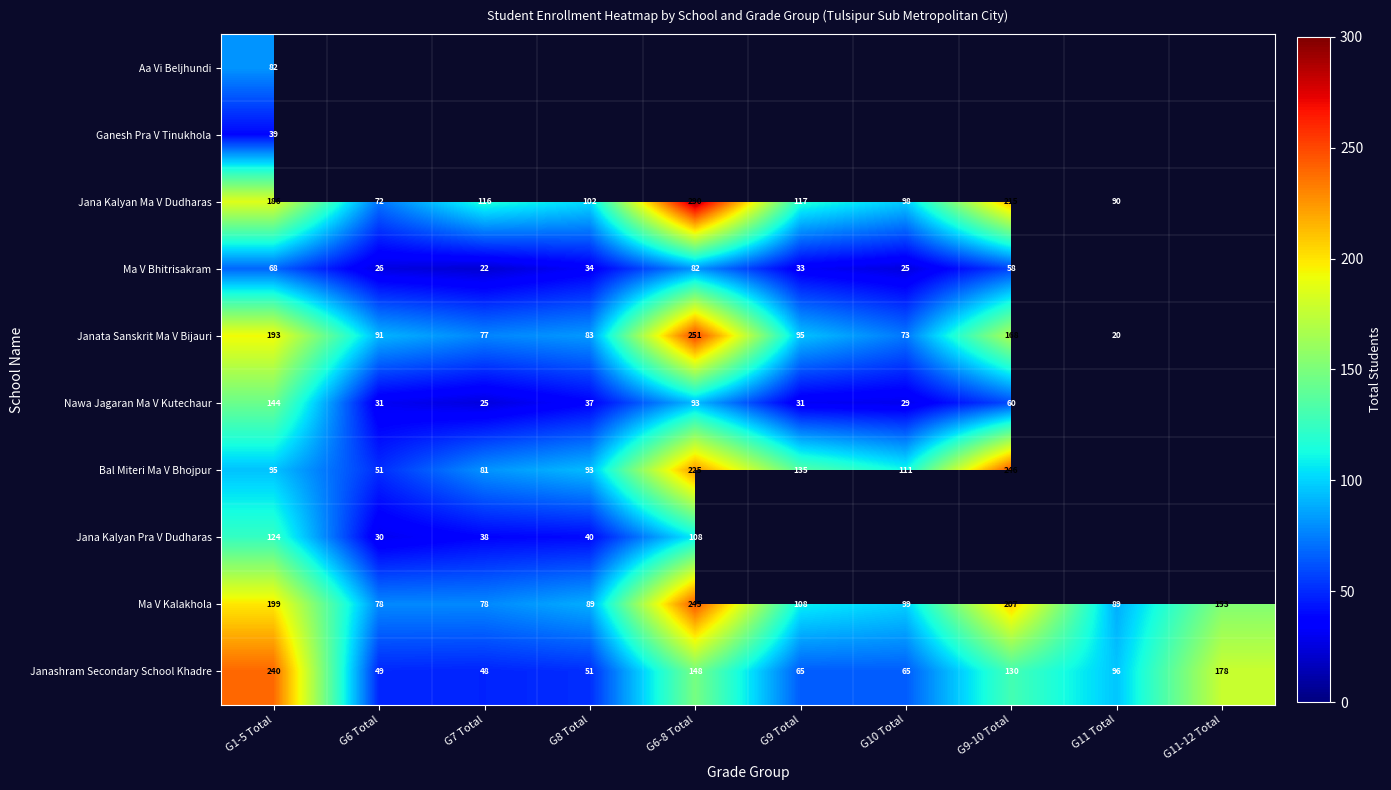

The Janata Sanskrit Ma V Bijauri series shows 77 at G7 Total. True or false?

True